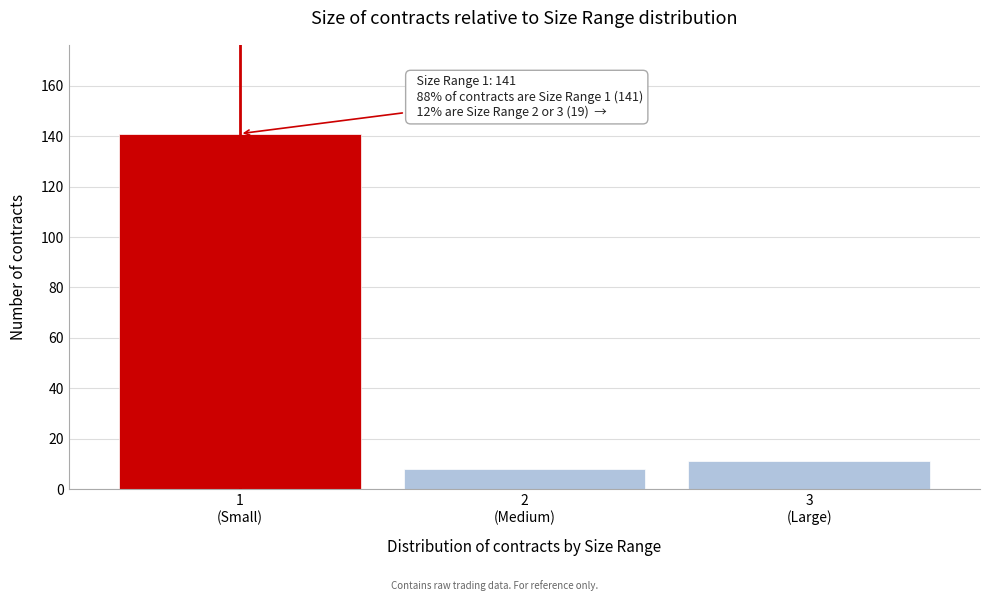

Reading right to left, transcribe all the data shown in this chart.

11	8	141